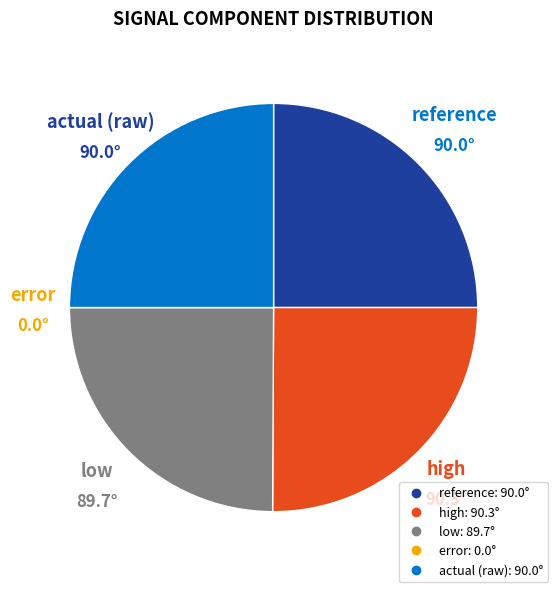

Does any single category account for the majority?

No